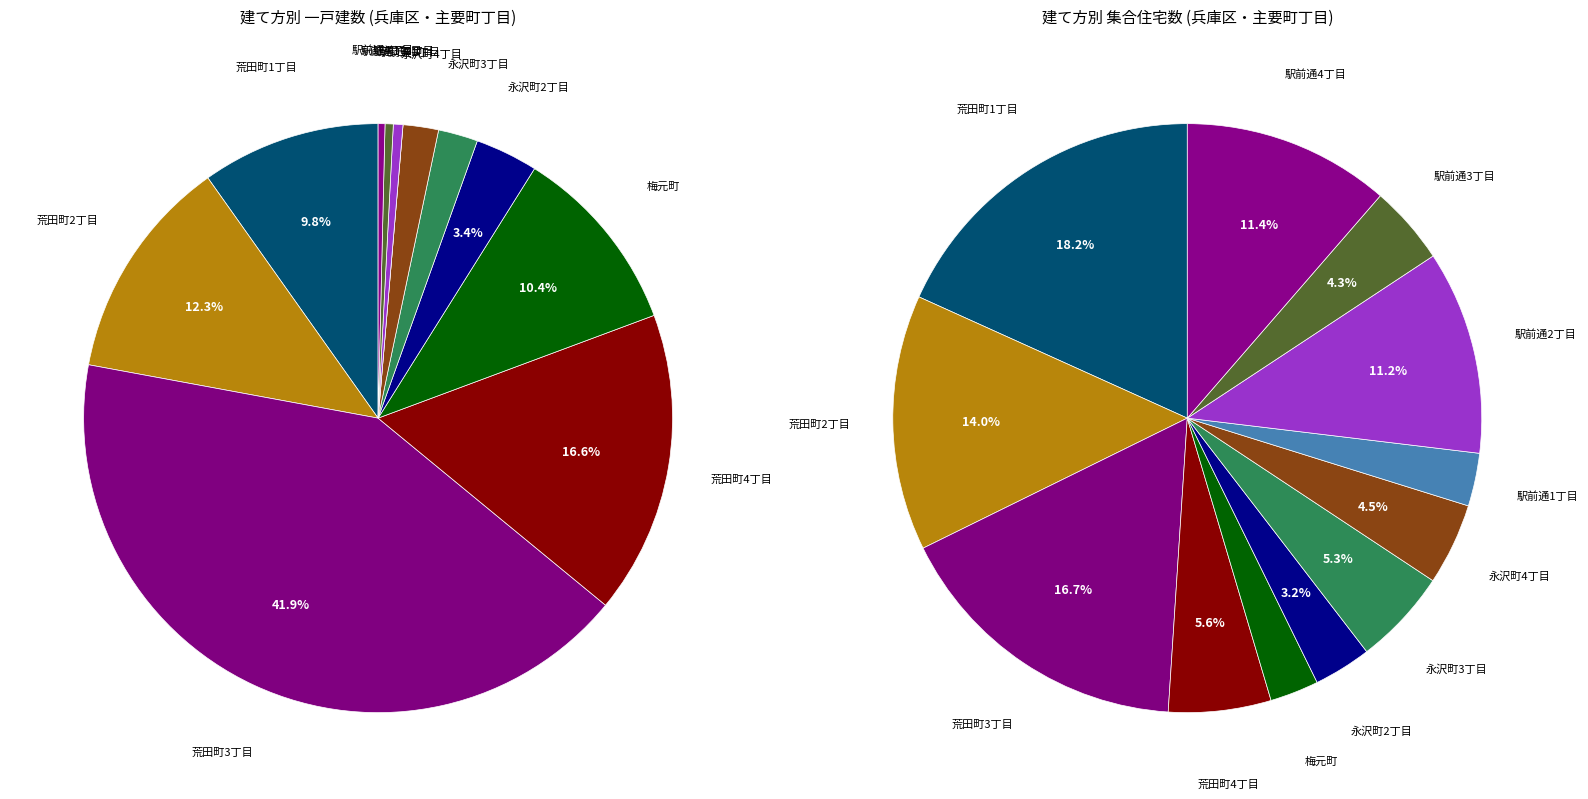

To the nearest percent, what is the difference between the 荒田町4丁目 and 駅前通1丁目 slice percentages?

17%